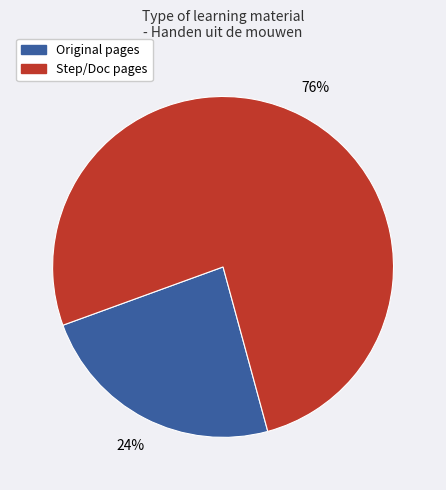

To the nearest percent, what is the average slice percentage?

50%